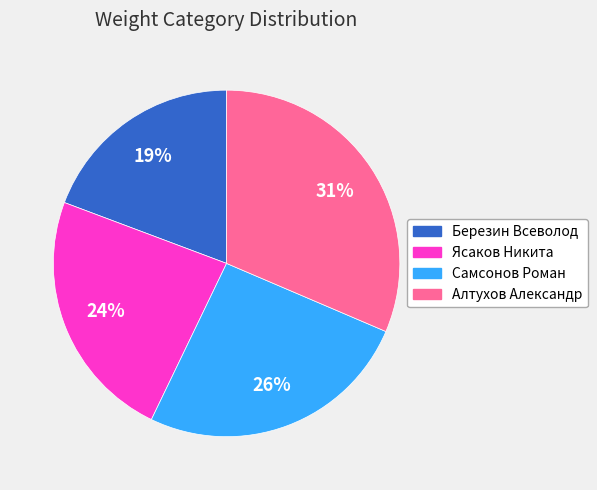

Is there any slice that represents more than half of the pie?

No